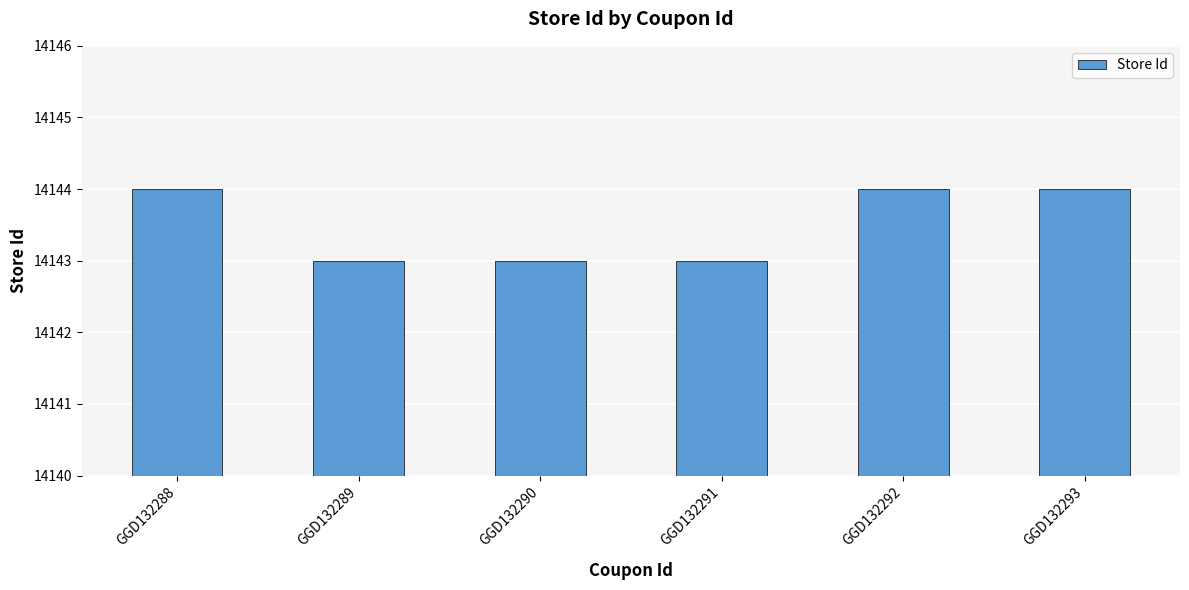

Reading left to right, what are all the values shown in this chart?

GGD132288=14144	GGD132289=14143	GGD132290=14143	GGD132291=14143	GGD132292=14144	GGD132293=14144